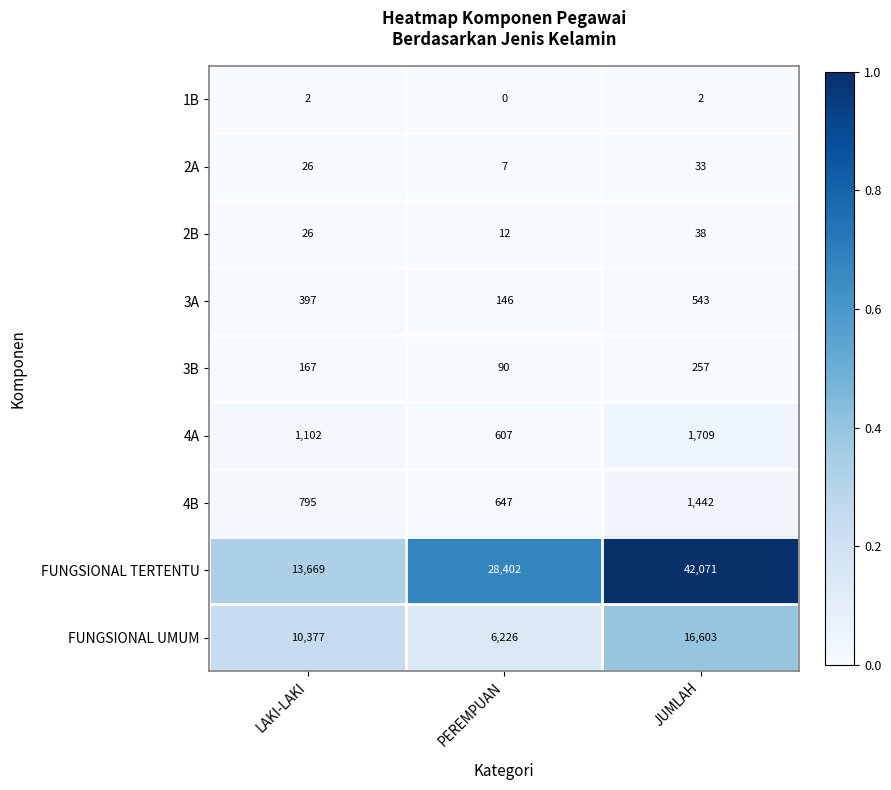

Which series has the largest total across all categories?

FUNGSIONAL TERTENTU